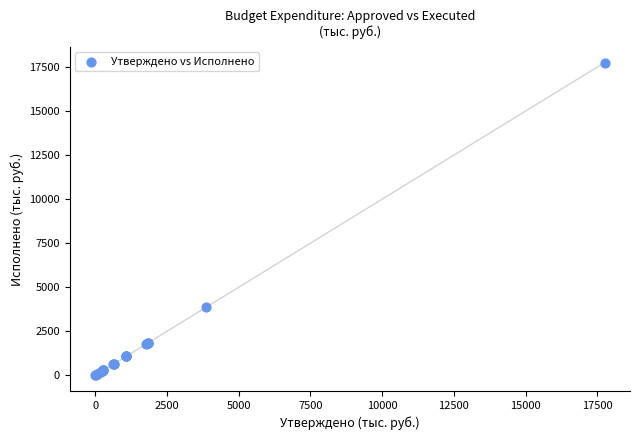

What Y value in the scatter plot is closest to 8873?

3863.8